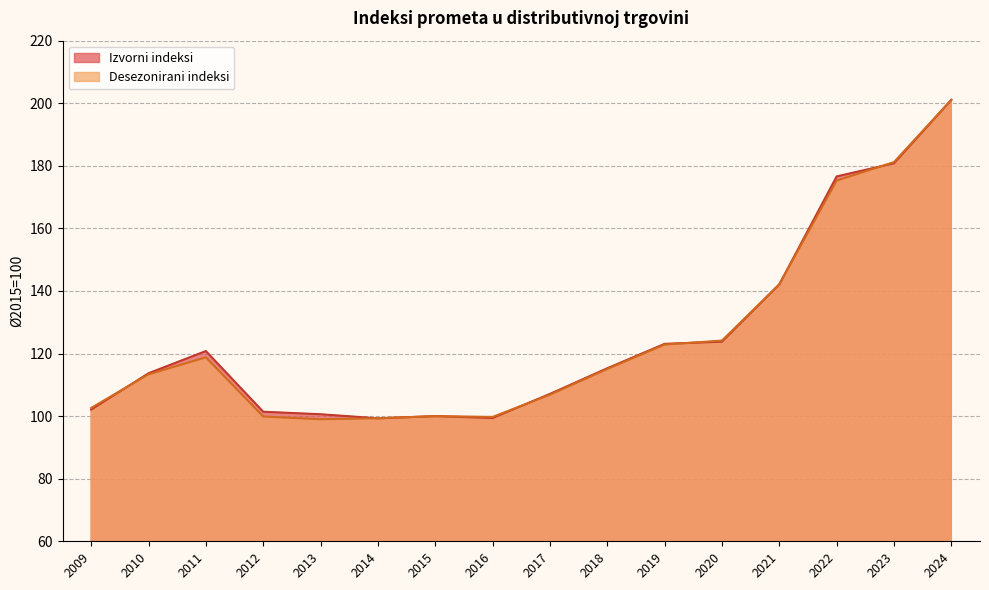

Where do Desezonirani indeksi and Izvorni indeksi first cross each other?

2009 and 2010